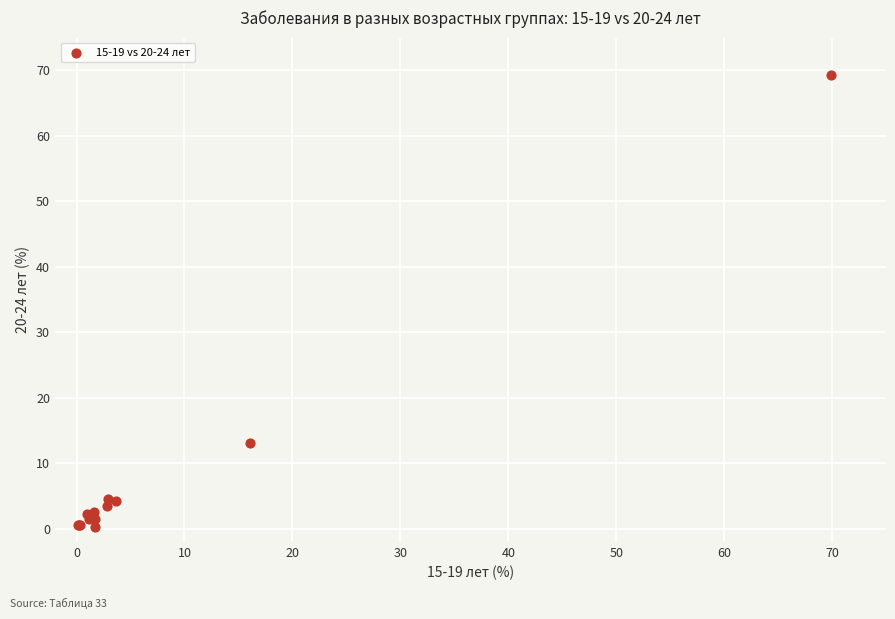

What Y value in the scatter plot is closest to 34?

13.1